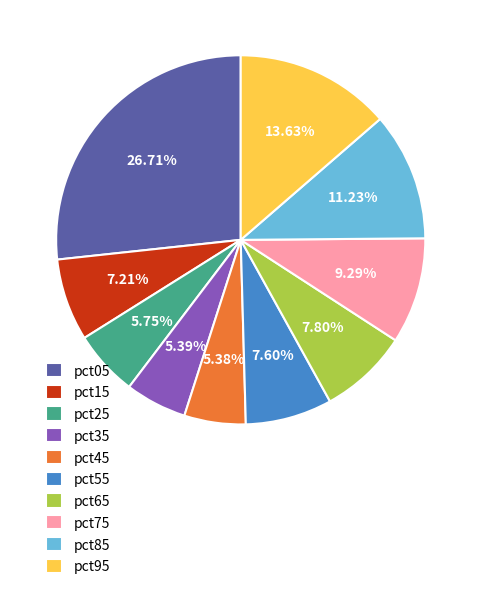

How many segments does this pie chart have?

10